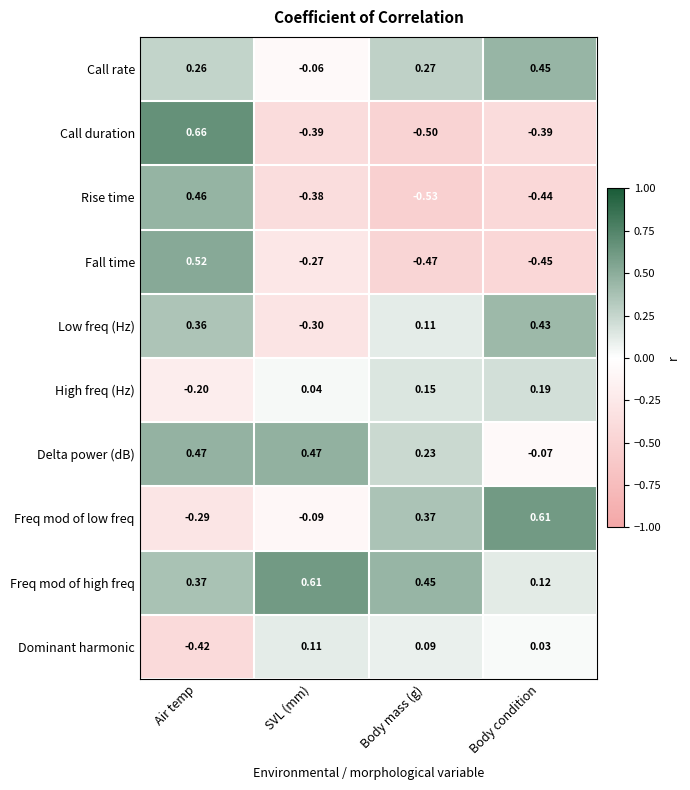

At how many categories does at least one series exceed 0?

4